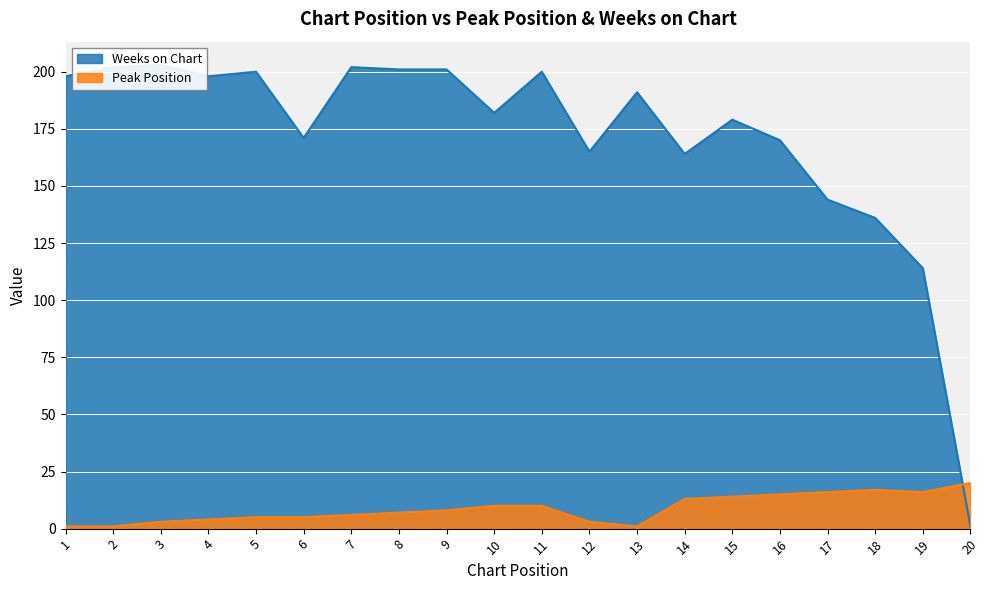

What is the spread (max minus min) of values at 4?

194